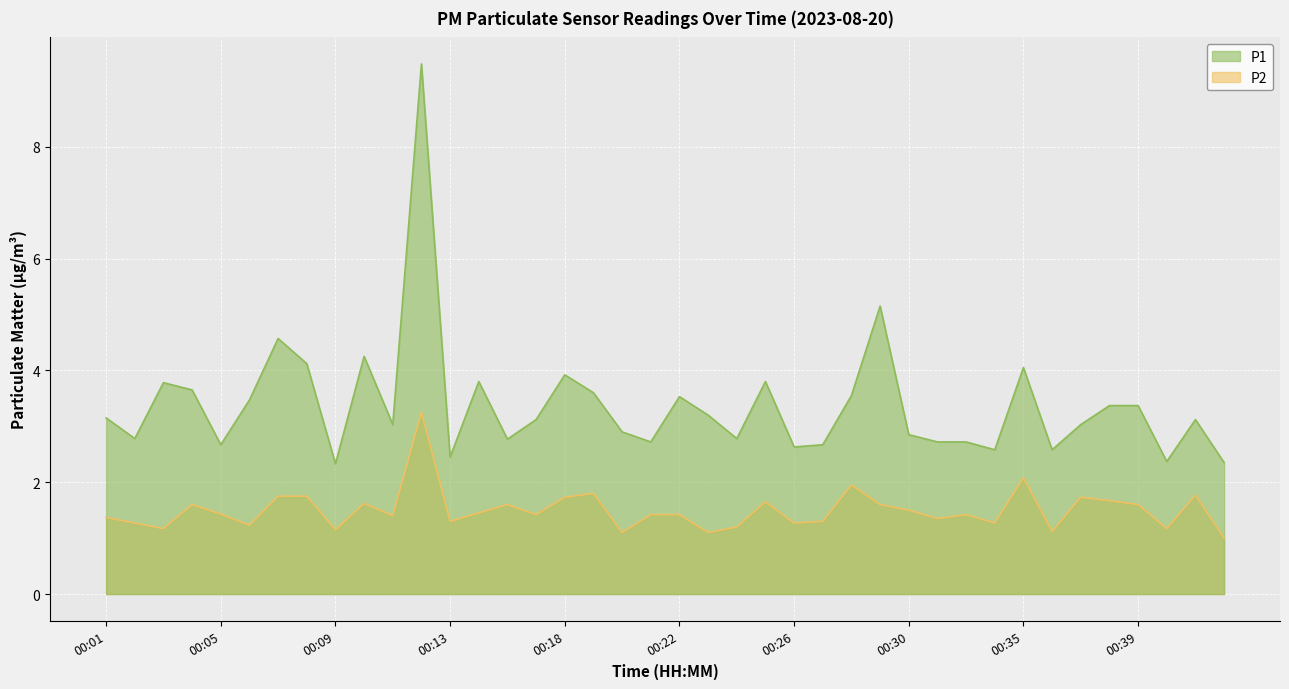

What is the difference between the P2 values at 00:11 and 00:08?

0.4